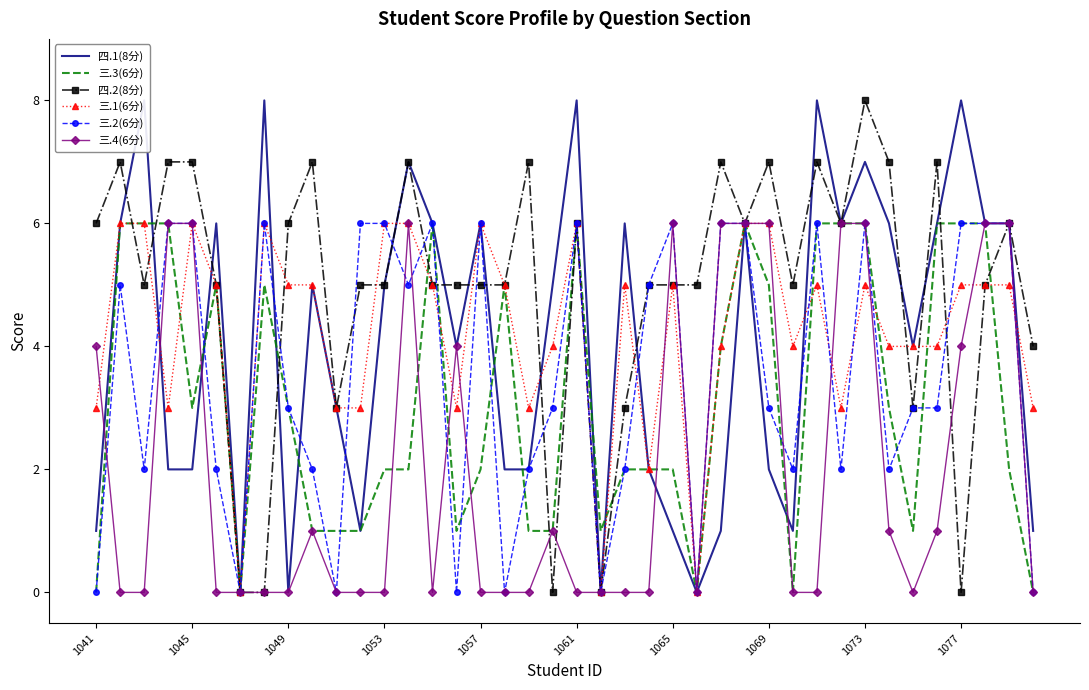

How many interior local peaks does the 三.3(6分) series have?

6